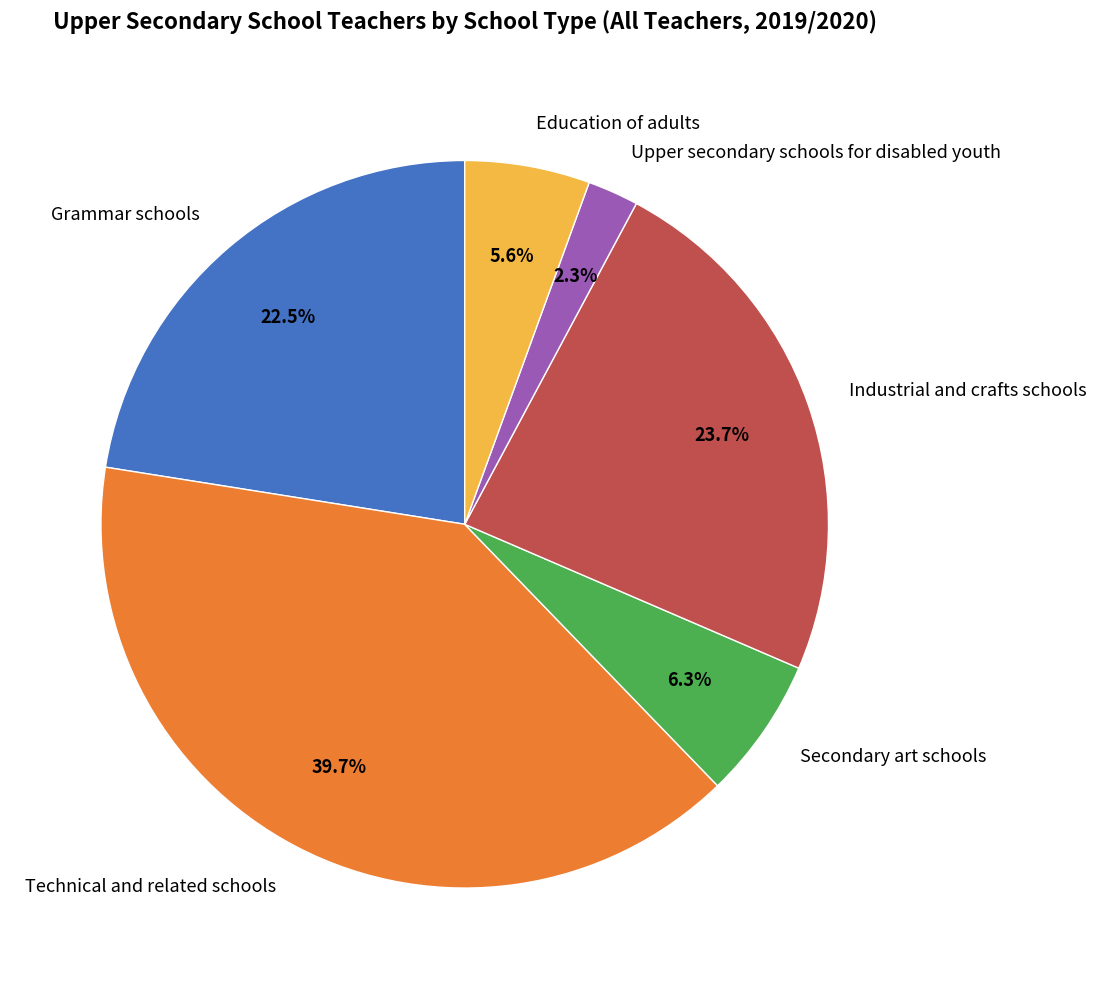

What portion of the pie excludes Grammar schools?

77.5%